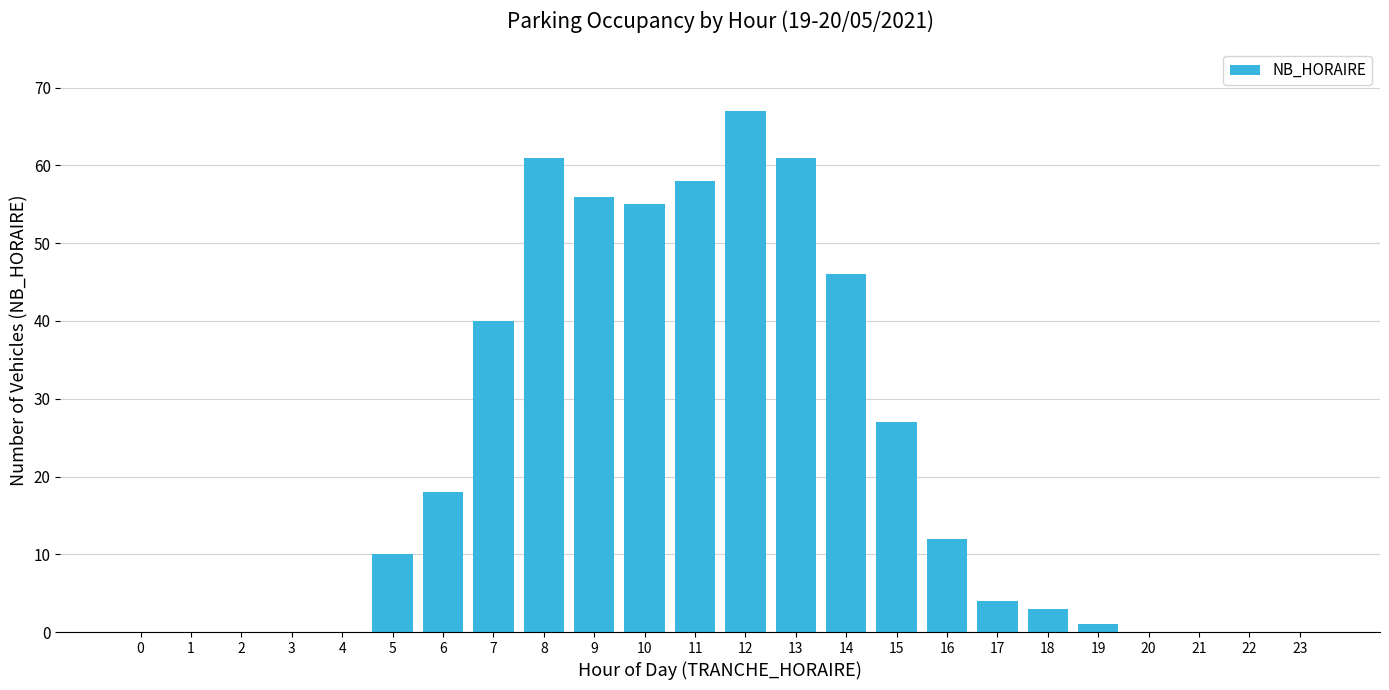

Which has a higher value, 4 or 18?

18